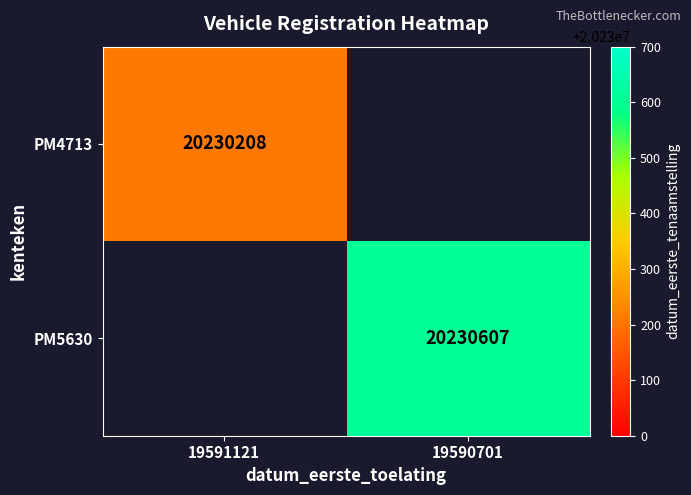

The value of PM5630 at 19590701 is 20230607. True or false?

True